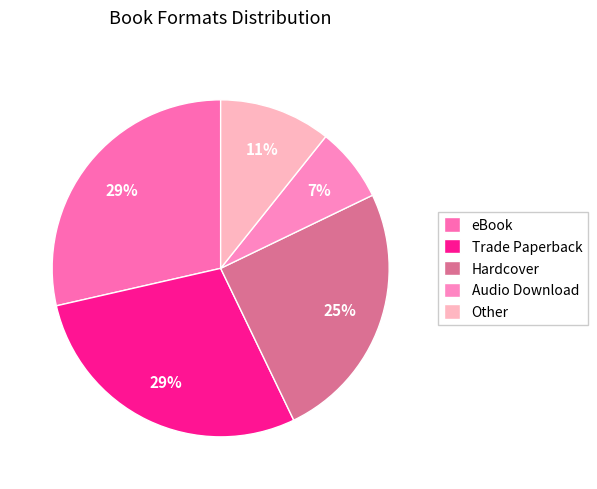

The eBook slice represents 29% of the pie. True or false?

True